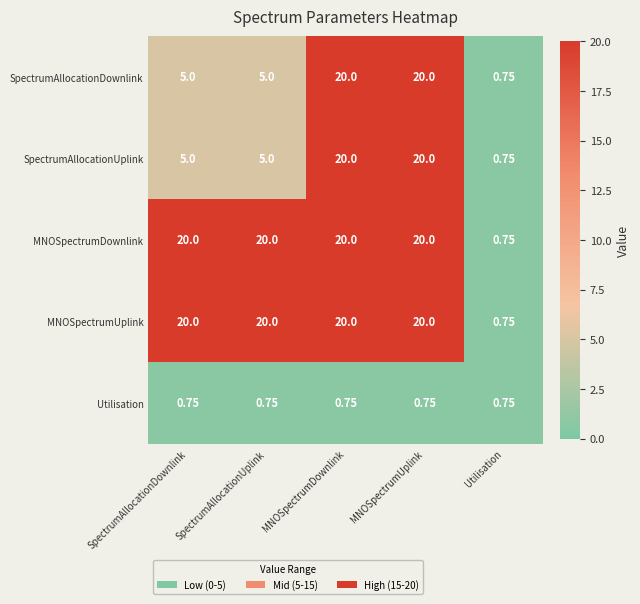

At which label is MNOSpectrumDownlink closest to 10?

Utilisation